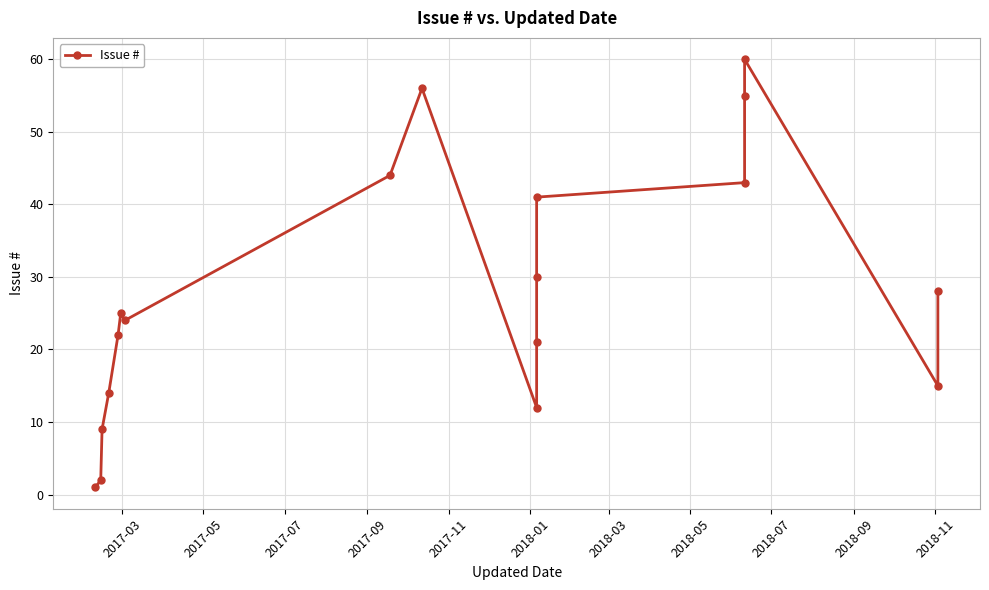

Count the number of categories in the chart.

18